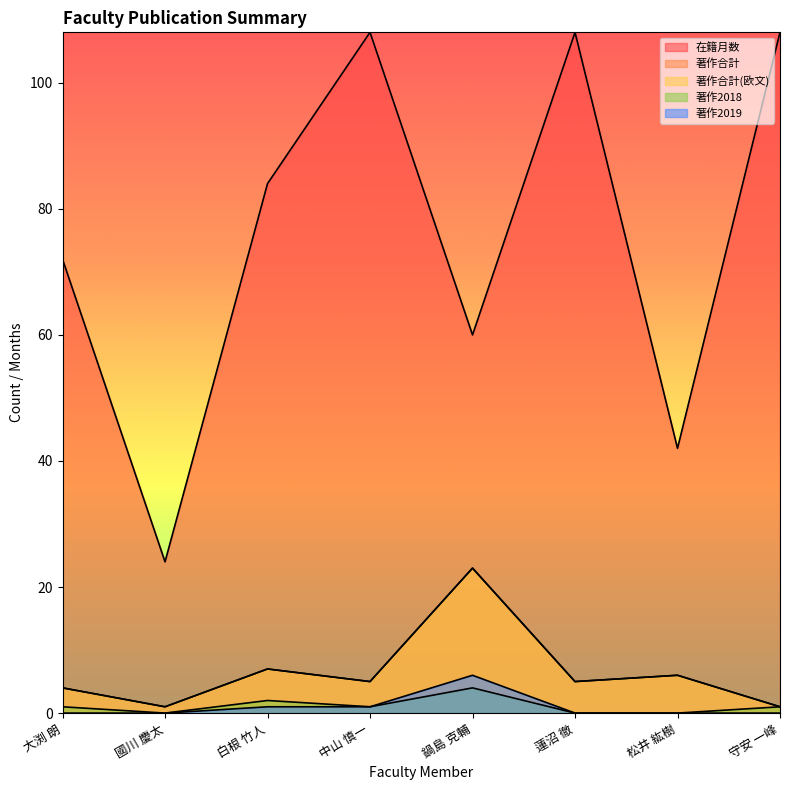

What is the difference between the maximum and second lowest values in the 著作2018 series?

4